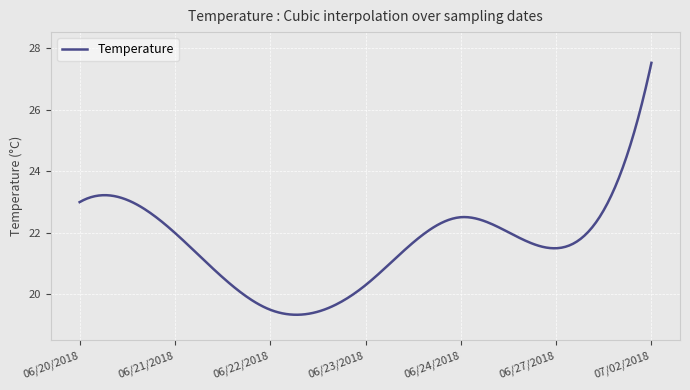

What is the maximum value shown in the chart?

27.5